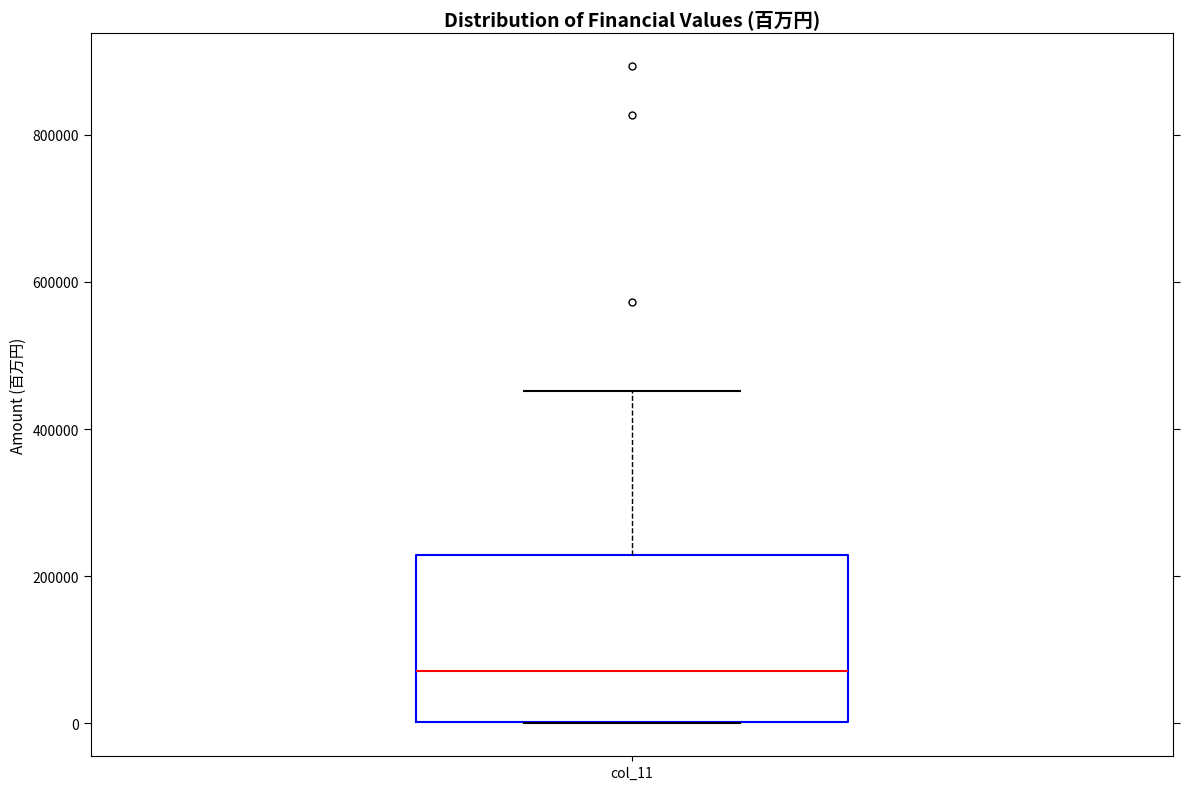

Where is the lower edge of the box for col_11 on the y-axis? The values are not printed on the chart, so give them approximately, as read against the axis.

0